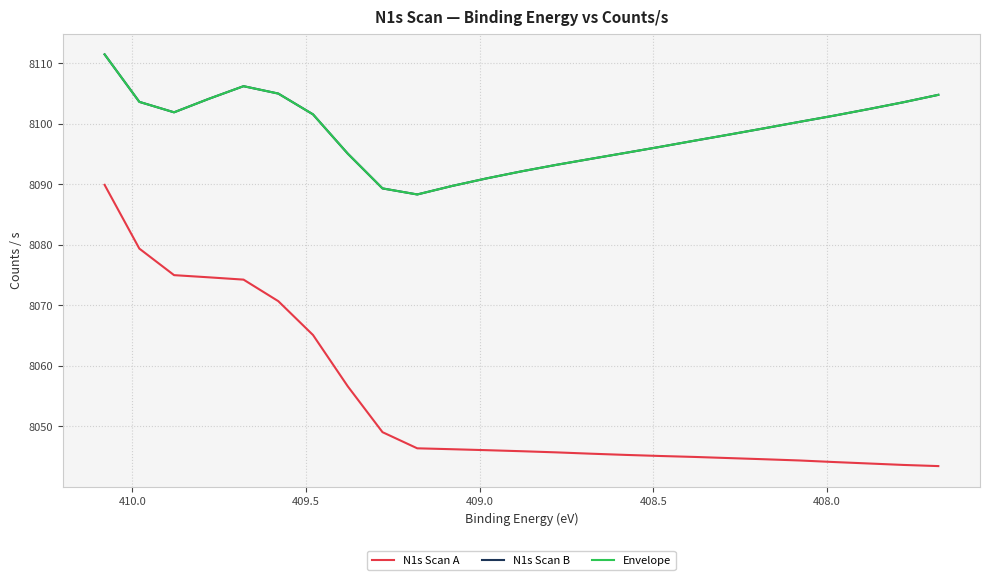

What is the value of the N1s Scan A point at the 20th from the left?

8044.6